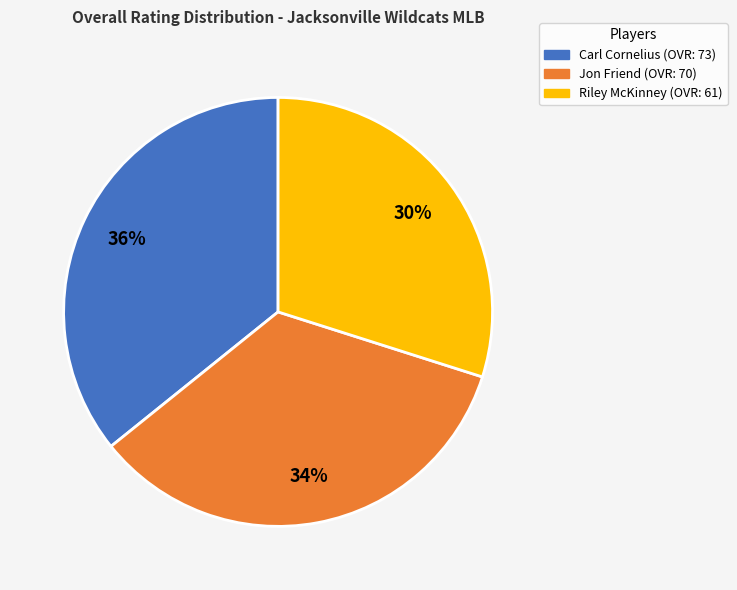

Rank the categories by value from lowest to highest.

Riley McKinney, Jon Friend, Carl Cornelius